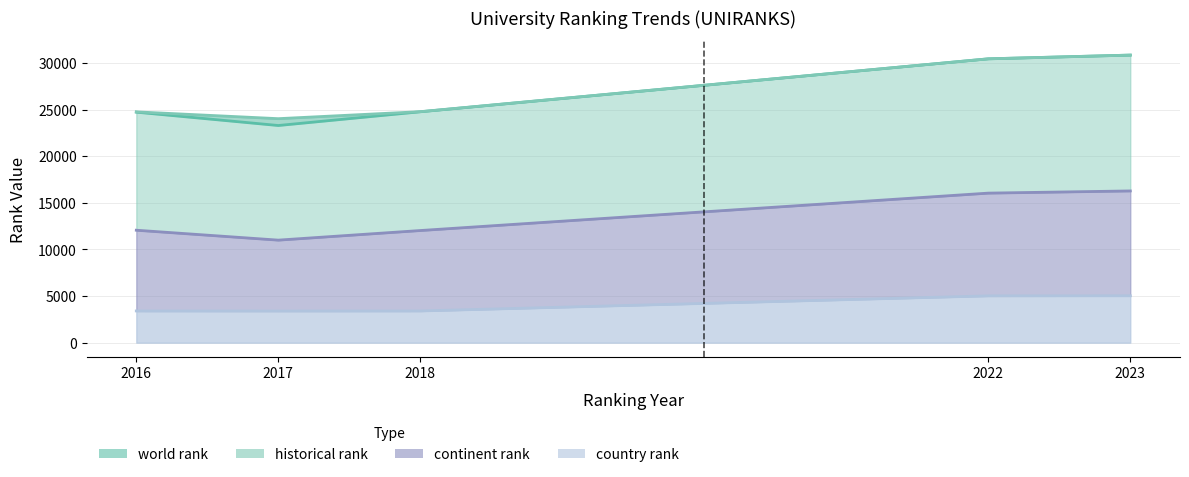

True or false: historical rank has a value of 33442.1 at 2016.

False